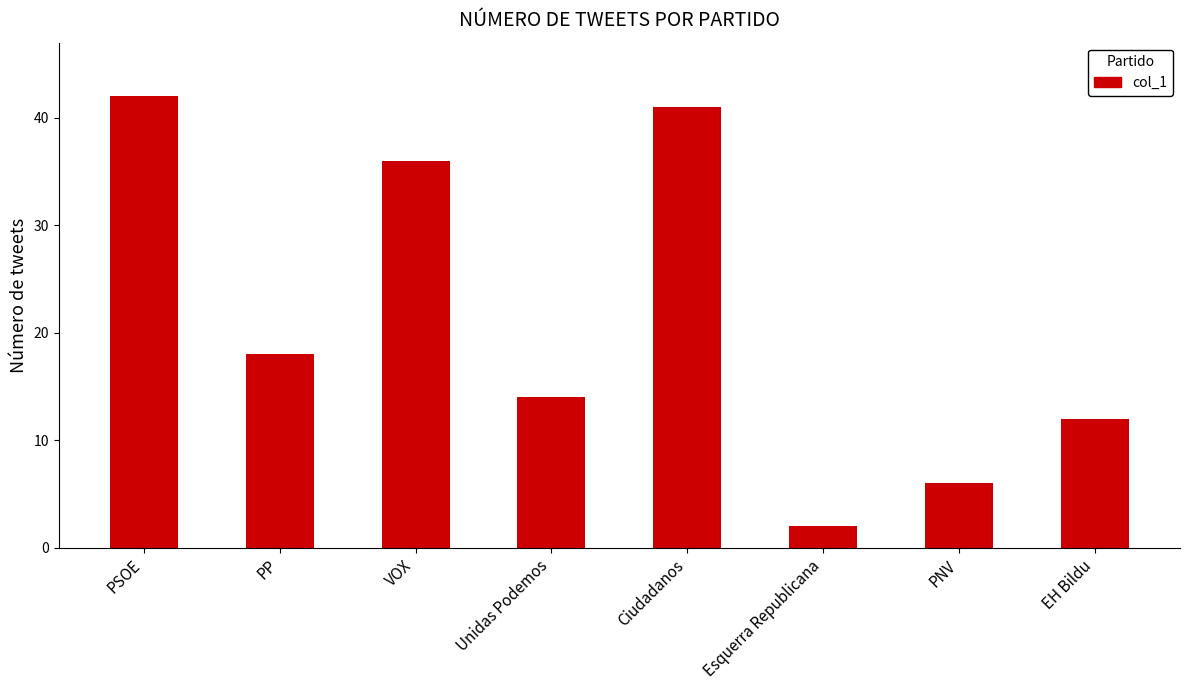

Which category has the highest value across all series?

PSOE